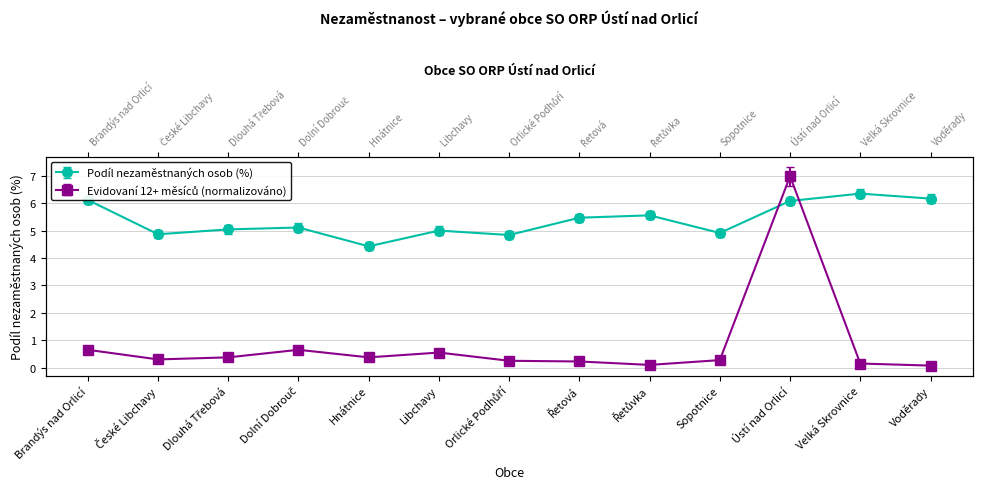

What is the highest value of the Podíl nezaměstnaných osob series?

6.3